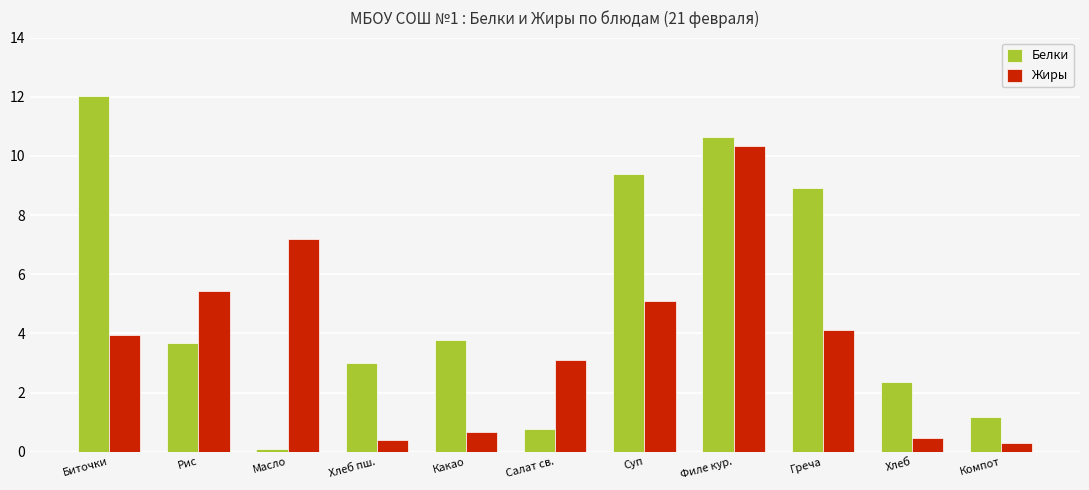

What is the difference between the second highest and second lowest values in the Белки series?

9.9